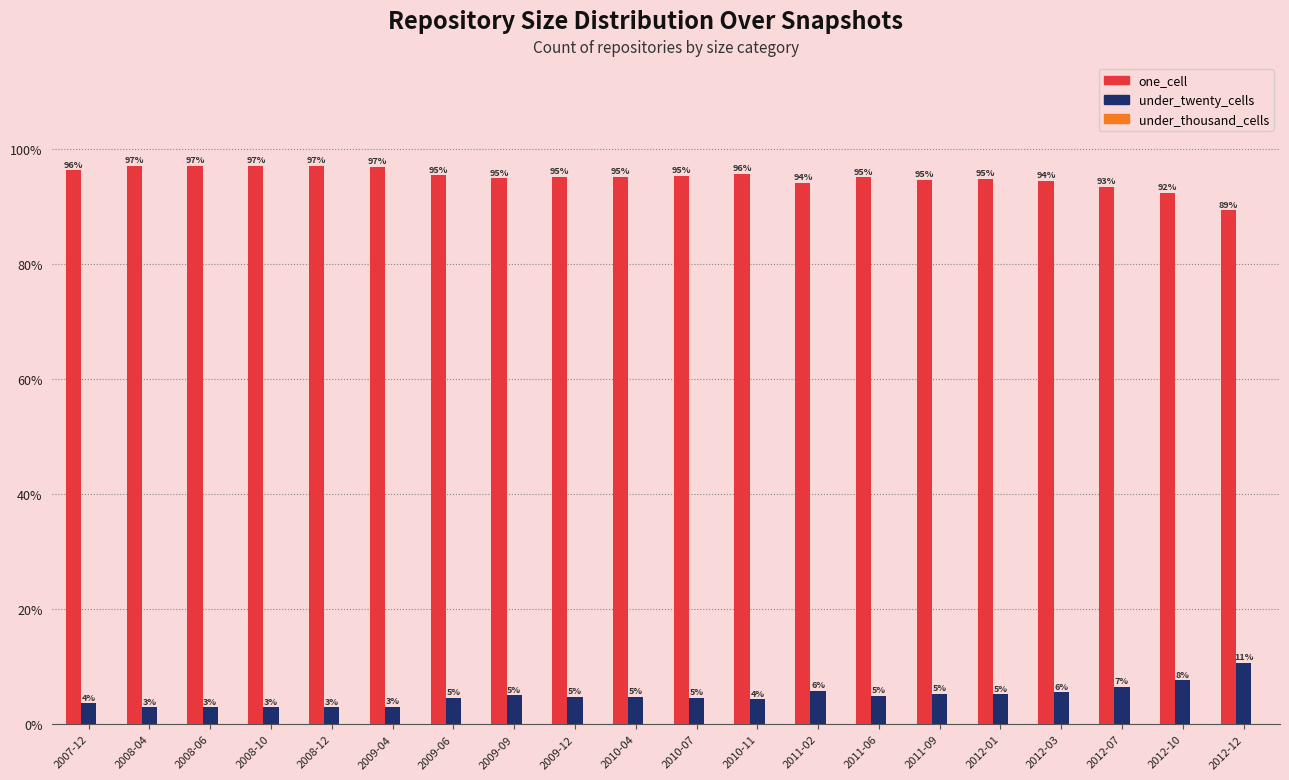

Rank the series by their maximum value, from lowest to highest.

under_twenty_cells, one_cell